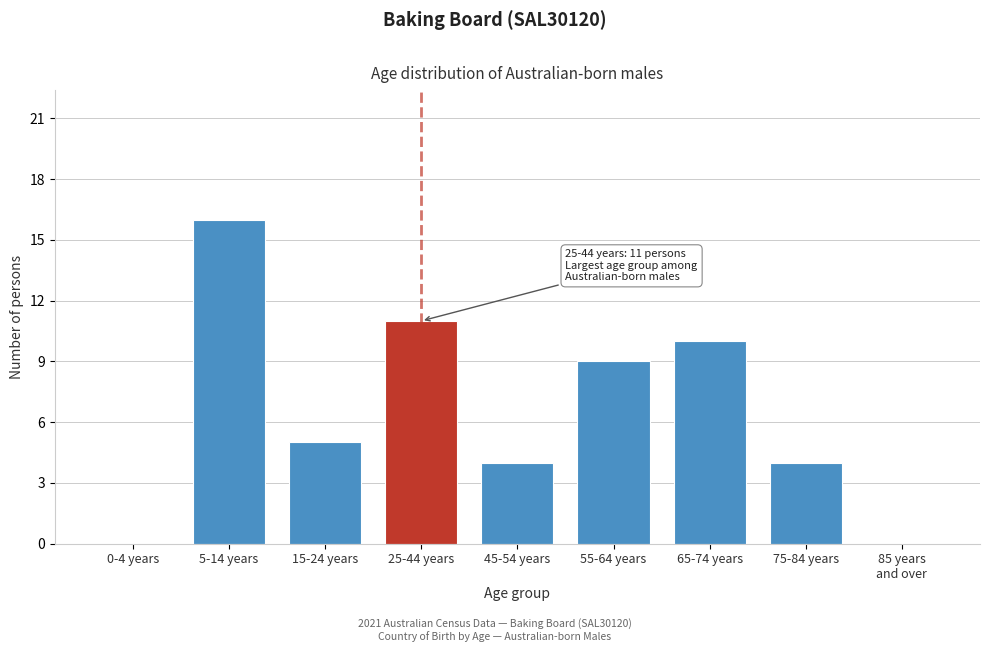

At which label is the value closest to 8?

55-64 years